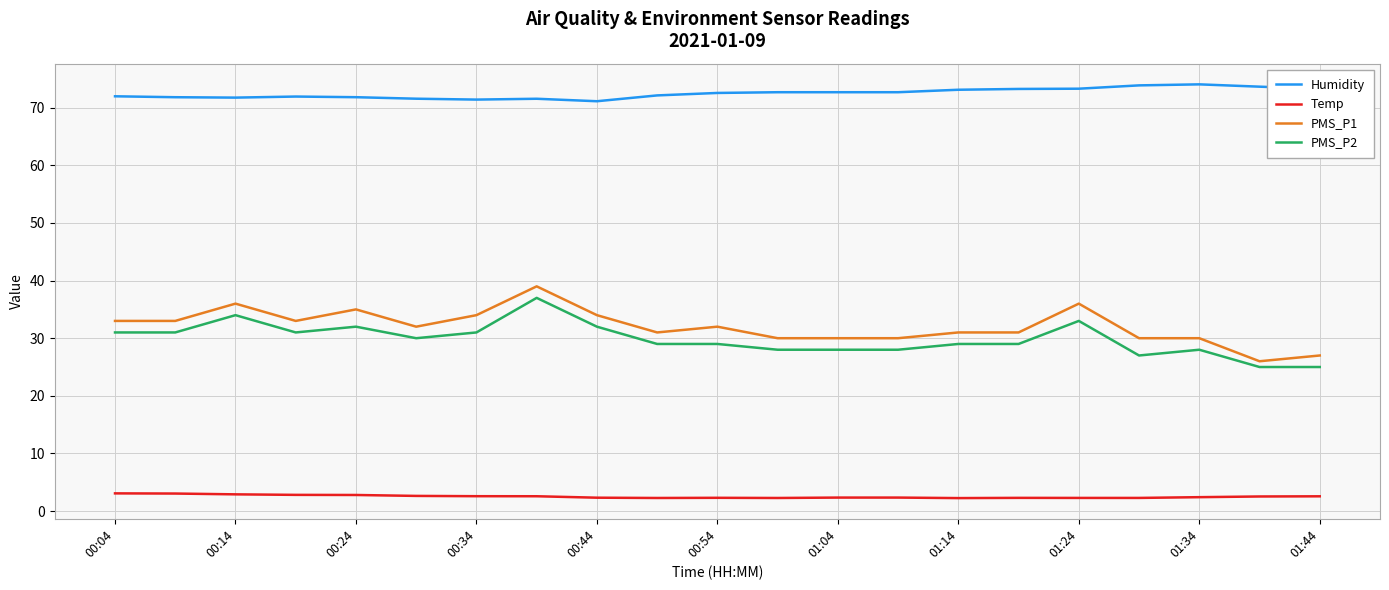

What is the difference between the maximum and minimum values in the Humidity series?

2.9